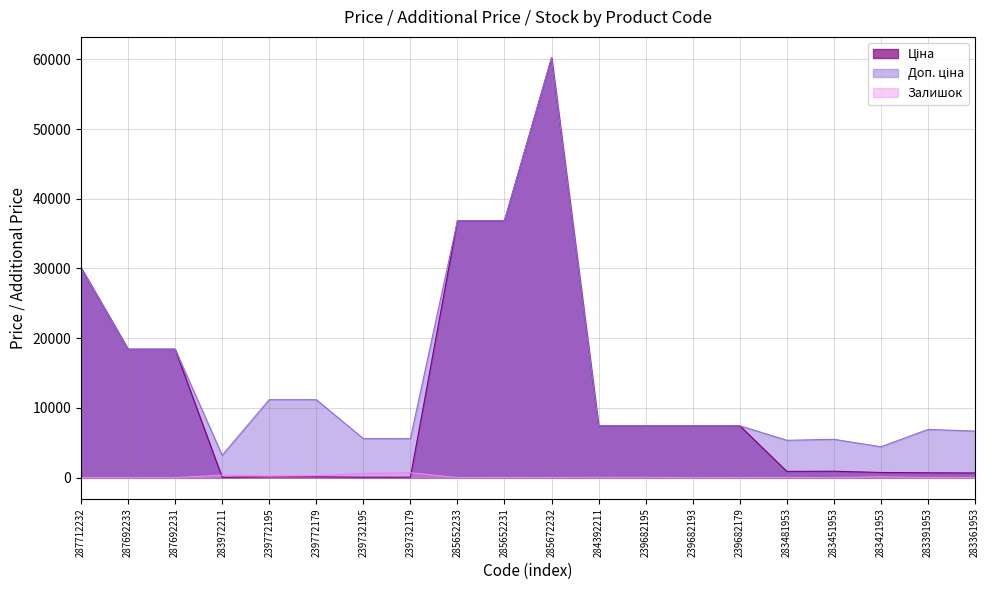

What value does the Залишок series have at 239732195?

600.0